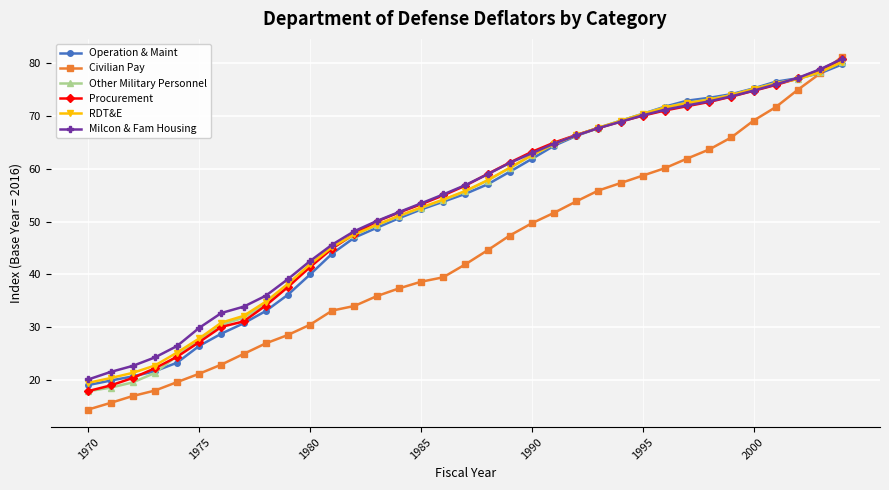

Which series has the widest spread of values?

Civilian Pay